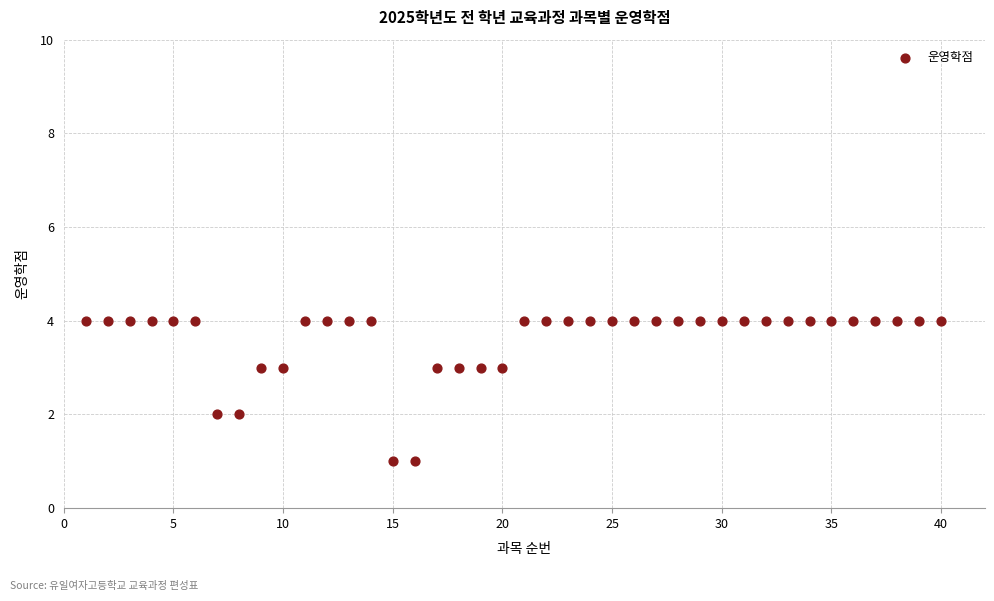

What is the range of X values (max minus min)?

39